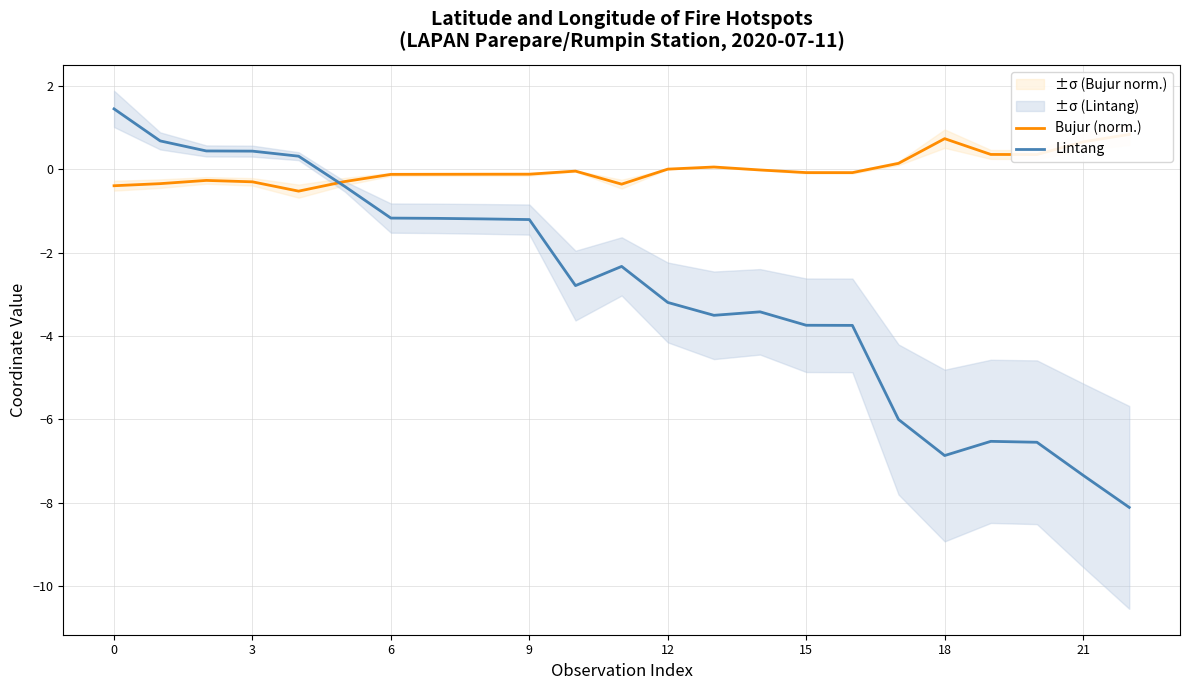

Which series ends up on top after the final intersection of Lintang and Bujur (norm.)?

Bujur (norm.)